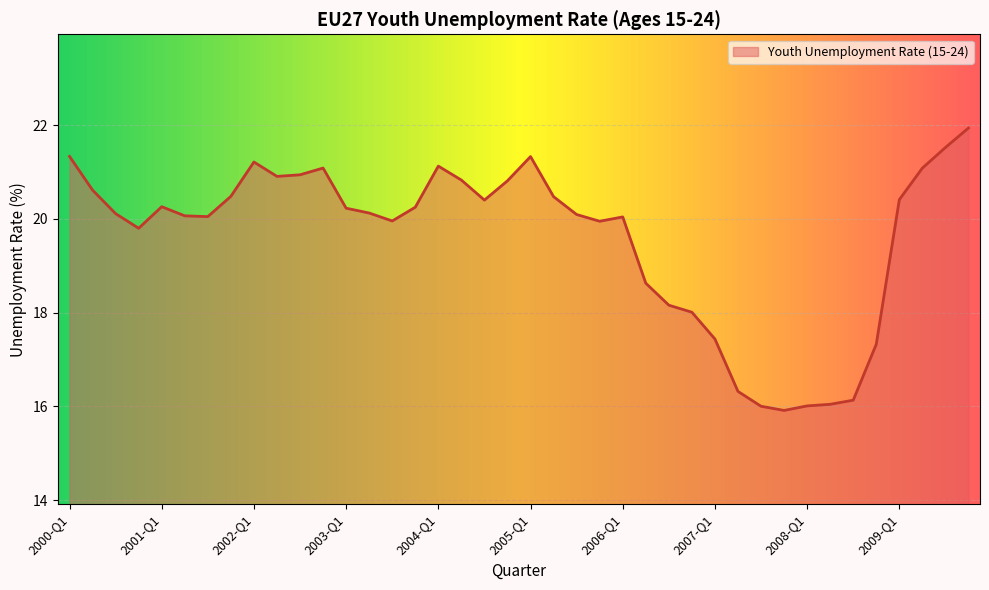

What is the difference between the maximum and minimum values?

6.0